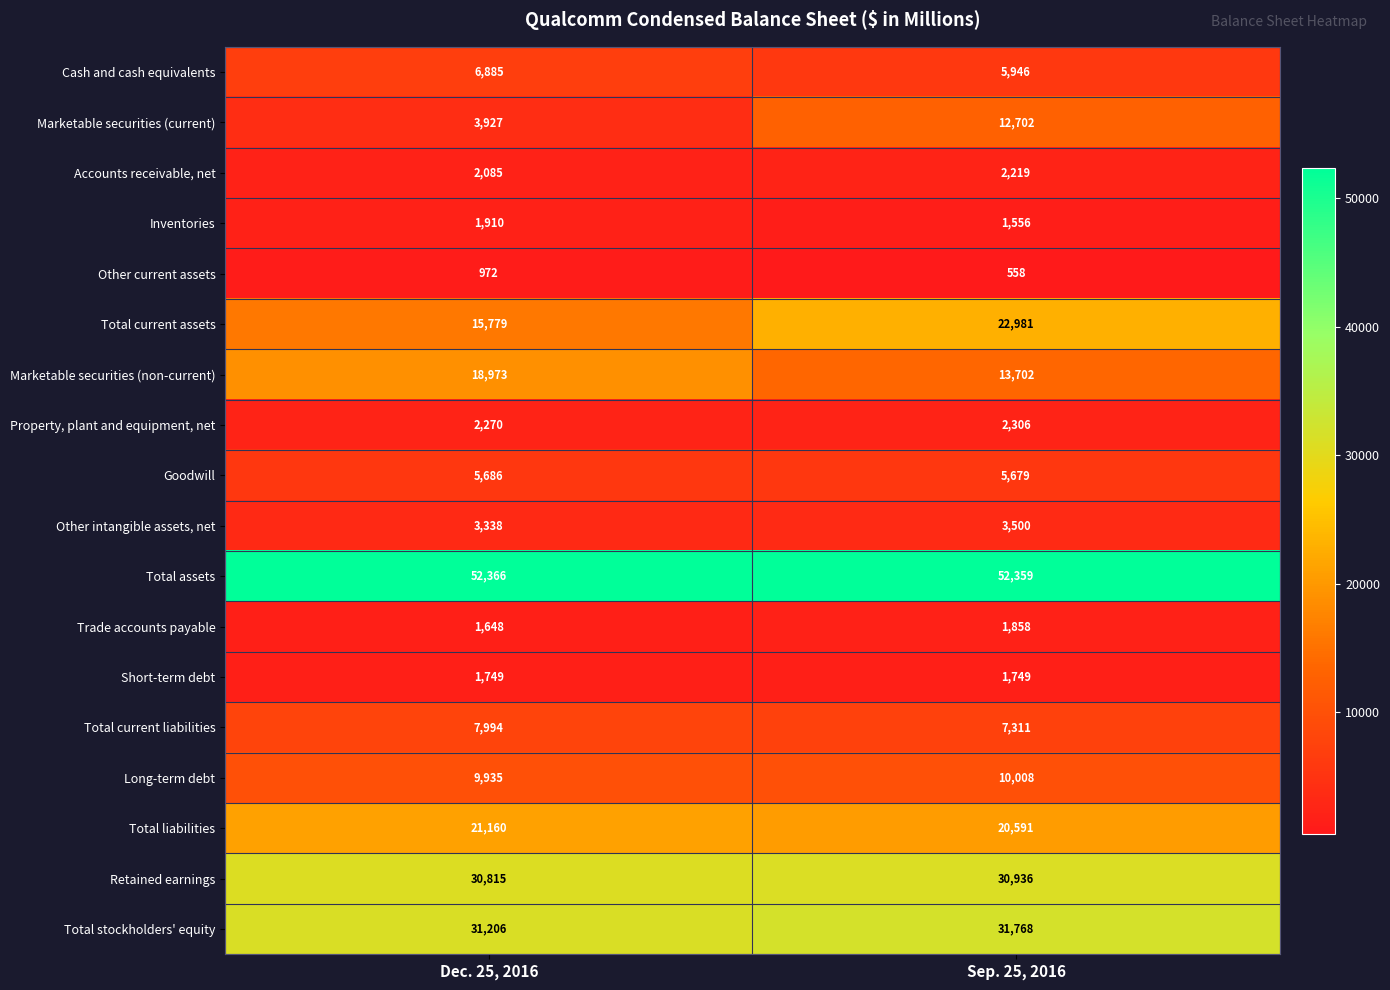

What is the difference between the maximum and minimum values in the Trade accounts payable series?

210